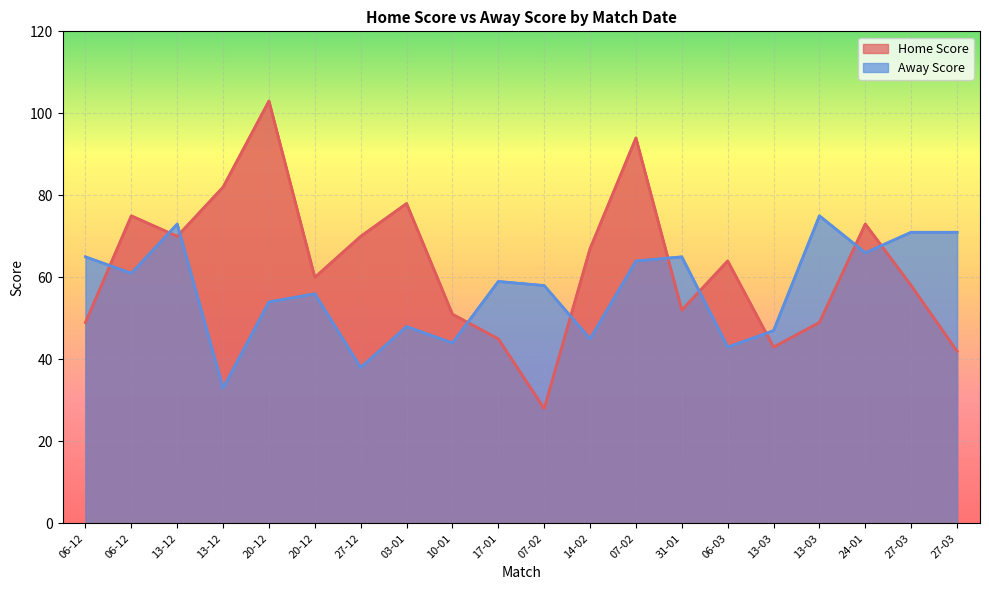

Which series has the widest spread of values?

Home Score